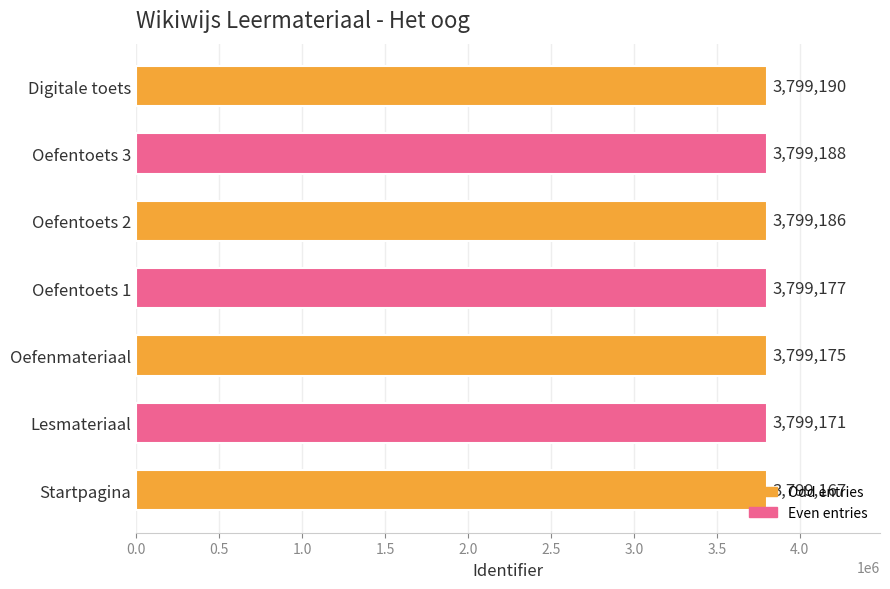

How many distinct data groups are displayed?

1